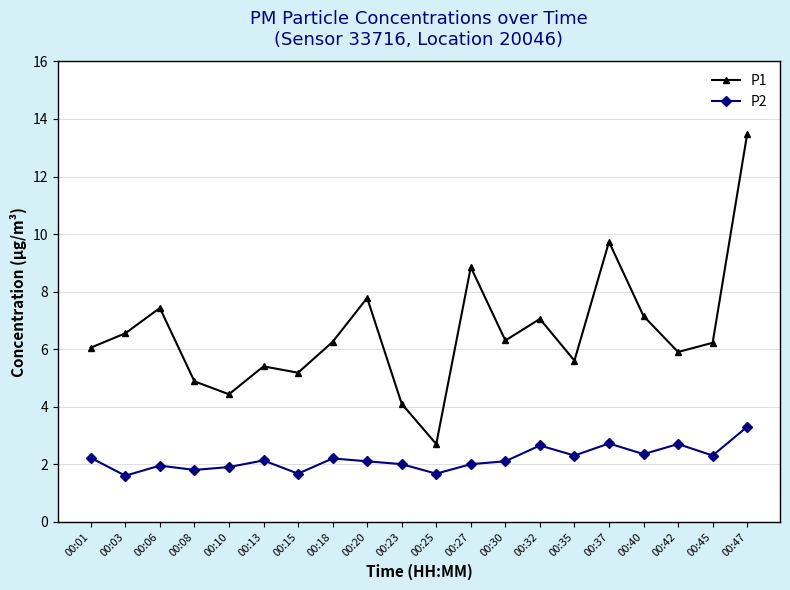

True or false: P2 and P1 intersect in this chart.

False